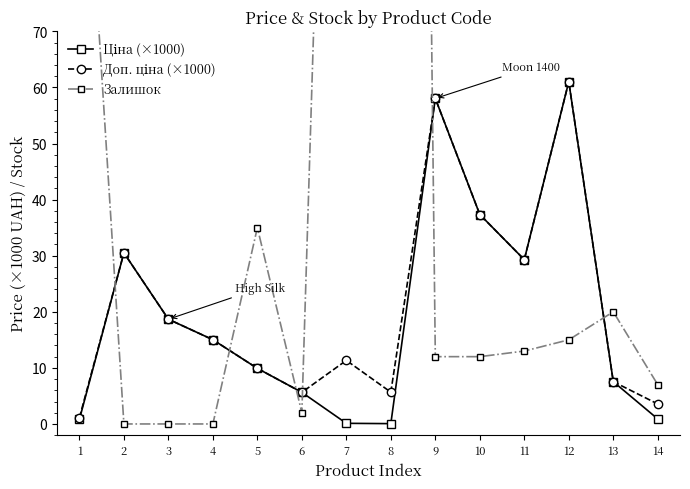

Which category has the highest value in the Залишок series?

8